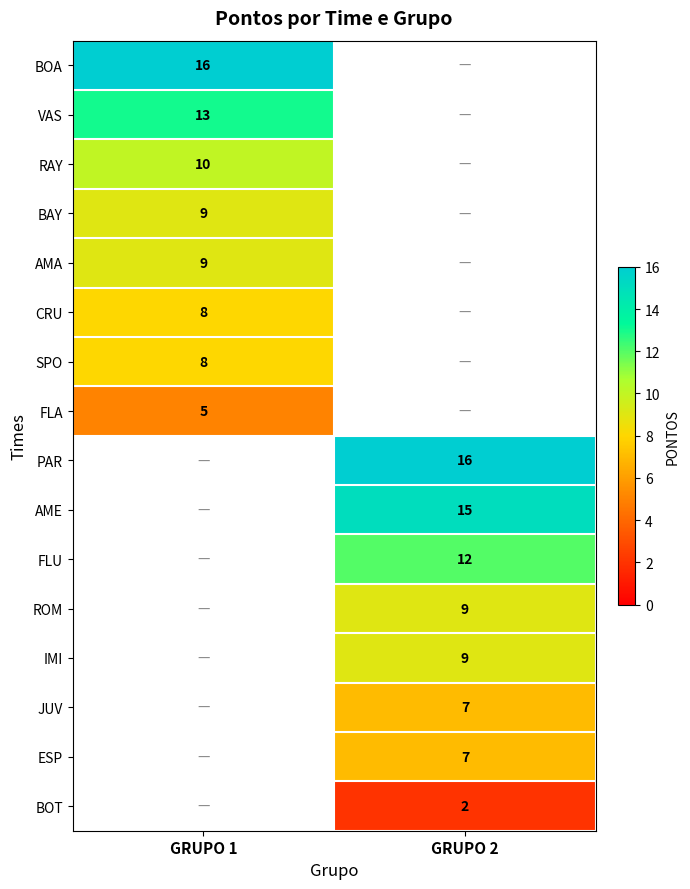

Is the value of ESP at GRUPO 2 greater than the value of FLU at GRUPO 2?

No